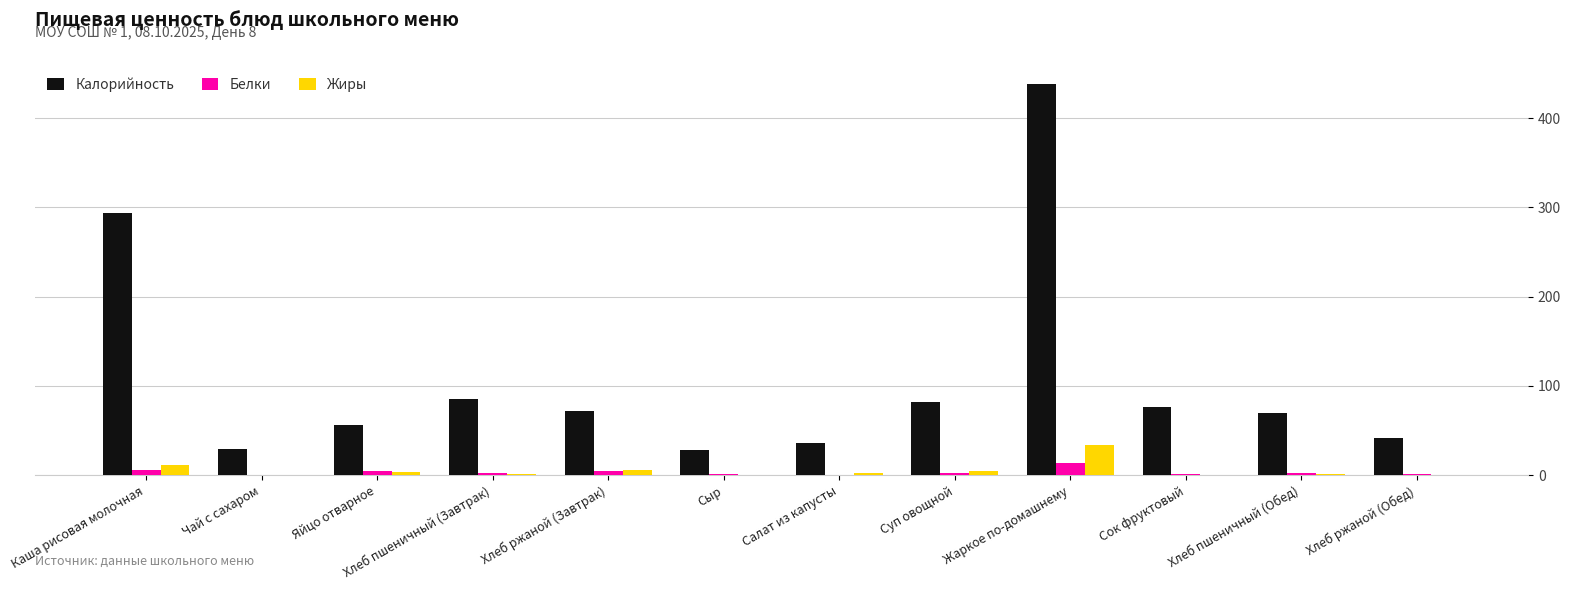

At which label is Калорийность closest to 232?

Каша рисовая молочная